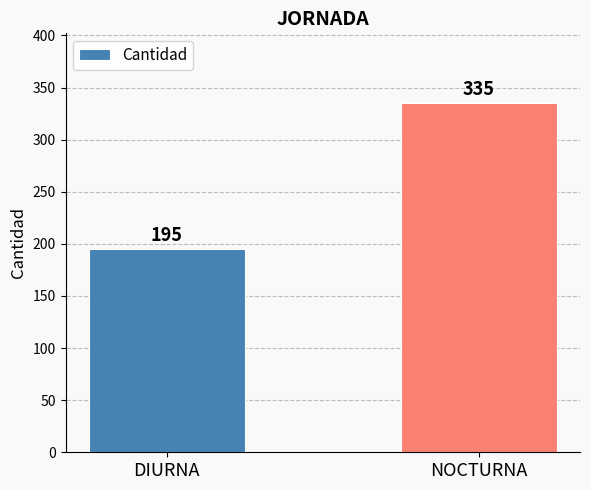

What is the label of the 2nd bar from the right?

DIURNA